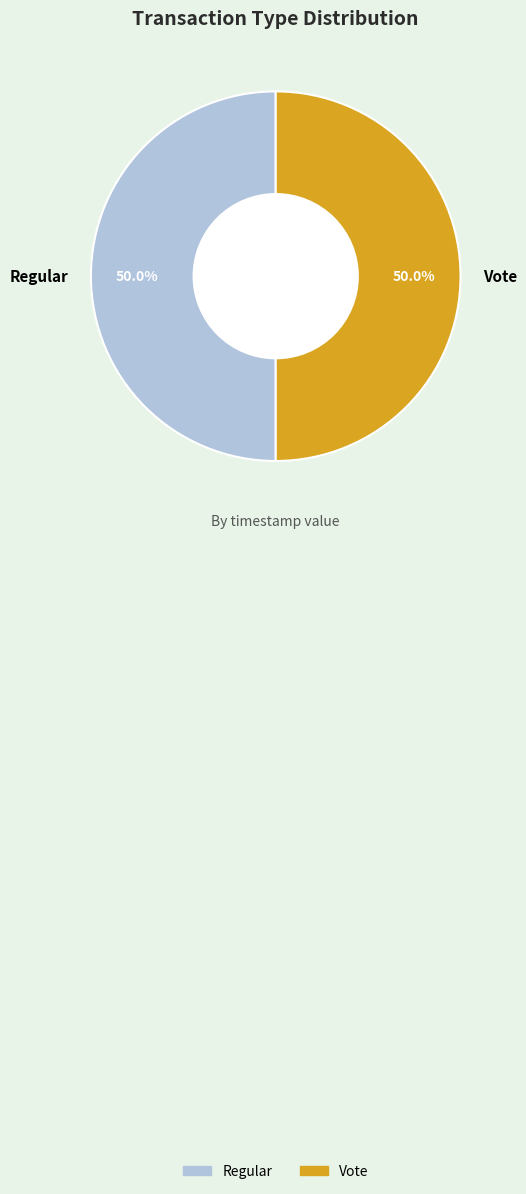

Approximately how many times larger is the value at Vote compared to Regular?

1.0